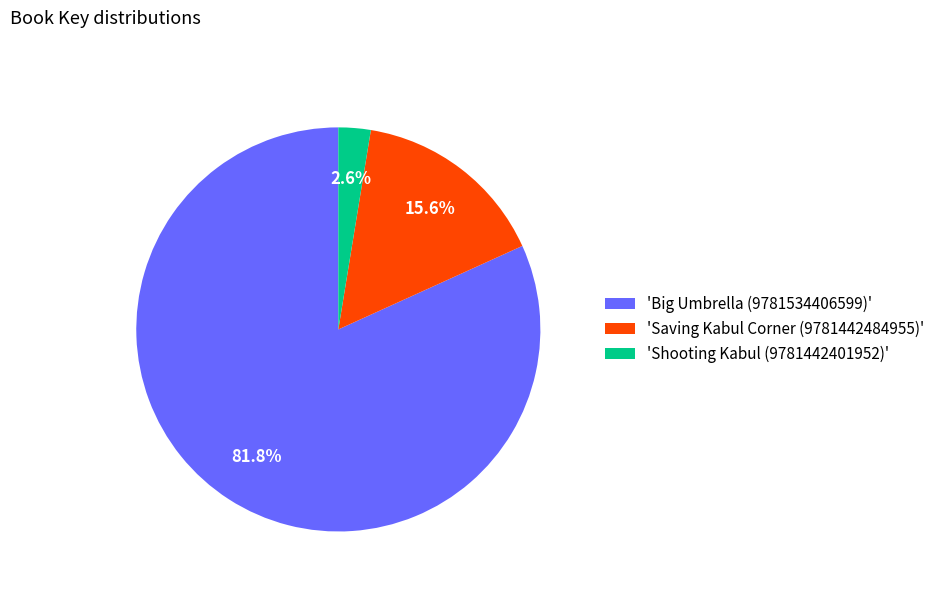

Between 'Shooting Kabul (9781442401952)' and 'Big Umbrella (9781534406599)', which is larger?

'Big Umbrella (9781534406599)'